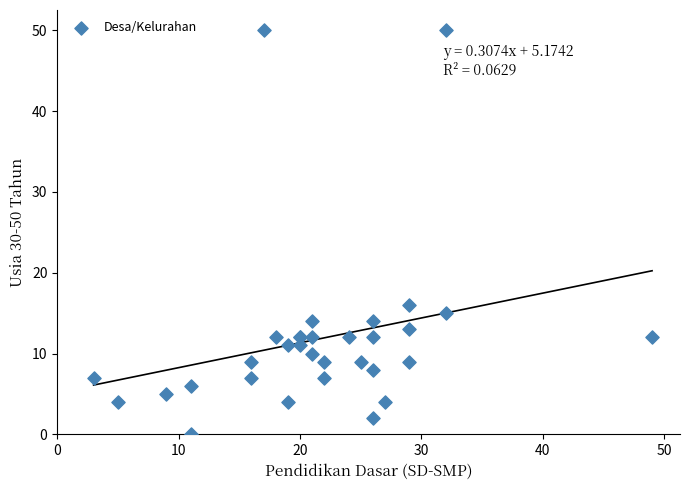

What Y value in the scatter plot is closest to 25?

16